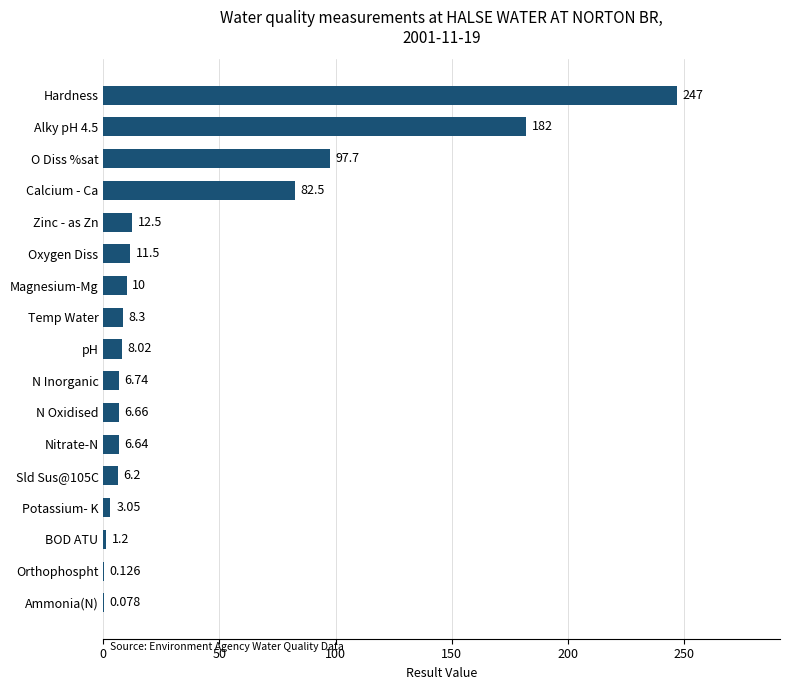

Between Nitrate-N and Sld Sus@105C, which is larger?

Nitrate-N